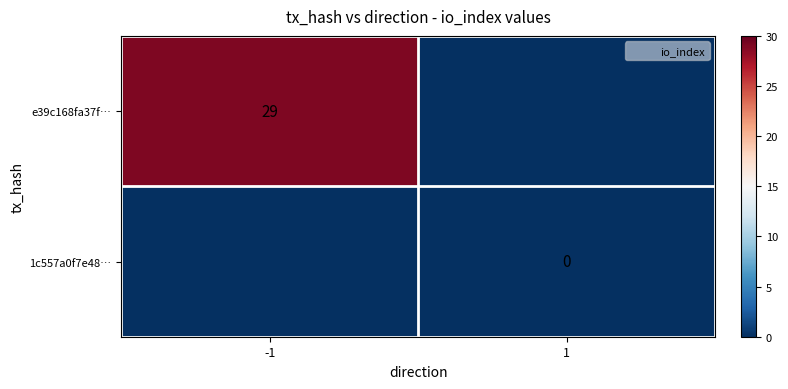

Is the value of e39c168fa37f… at 1 greater than the value of 1c557a0f7e48… at -1?

No